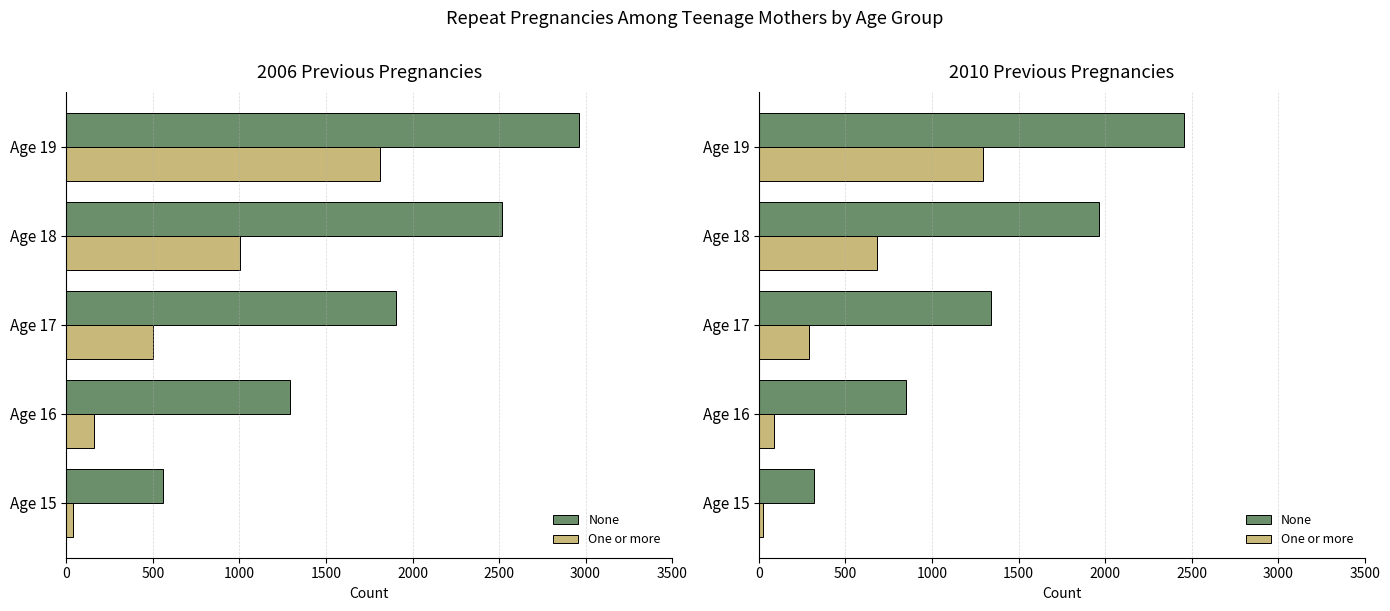

What is the approximate value of One or more at Age 19, to the nearest 100?

1300